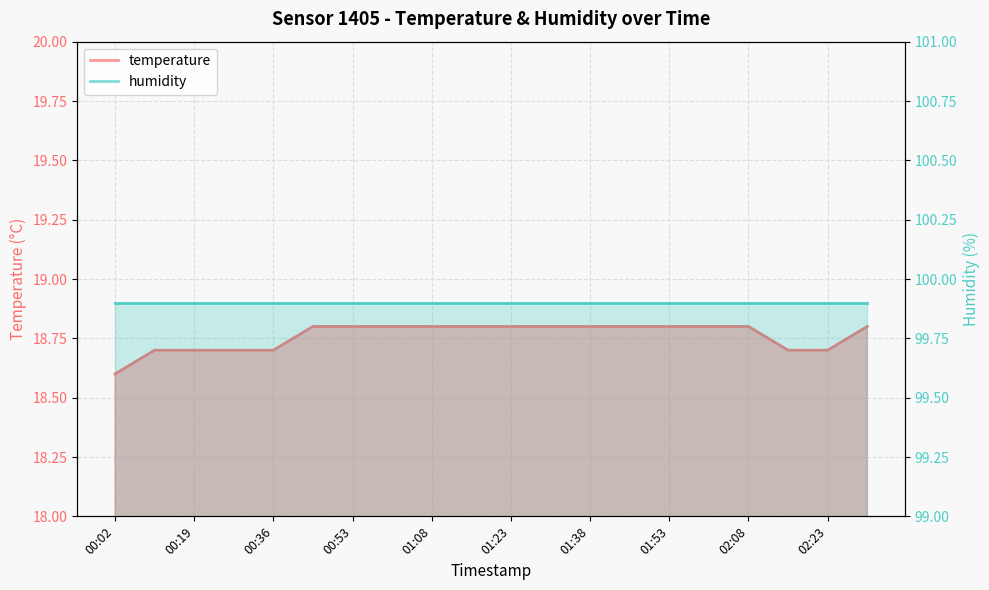

At which category does the chart reach its minimum across all series?

00:02